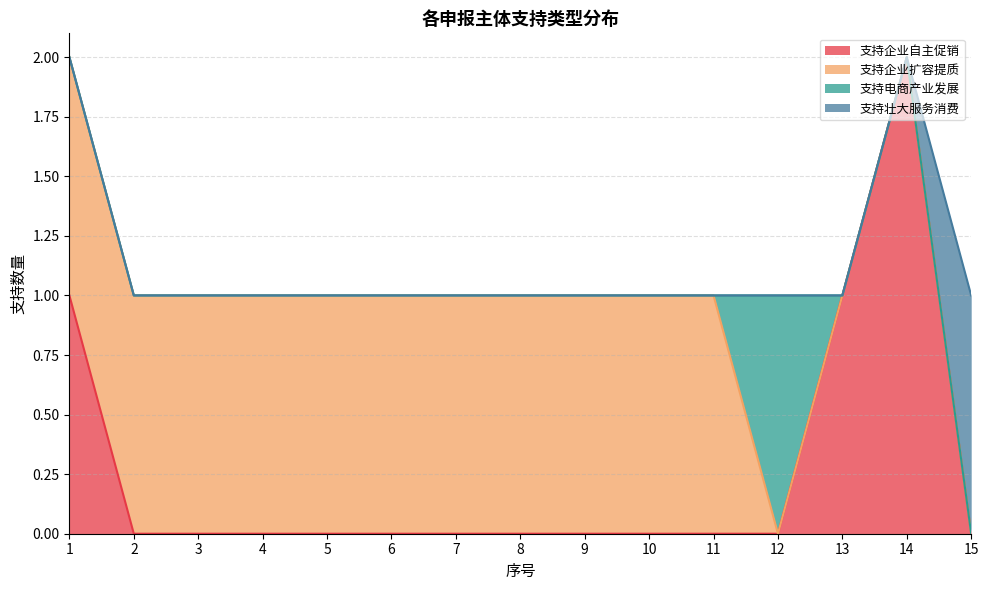

At how many categories does at least one series exceed 0?

15